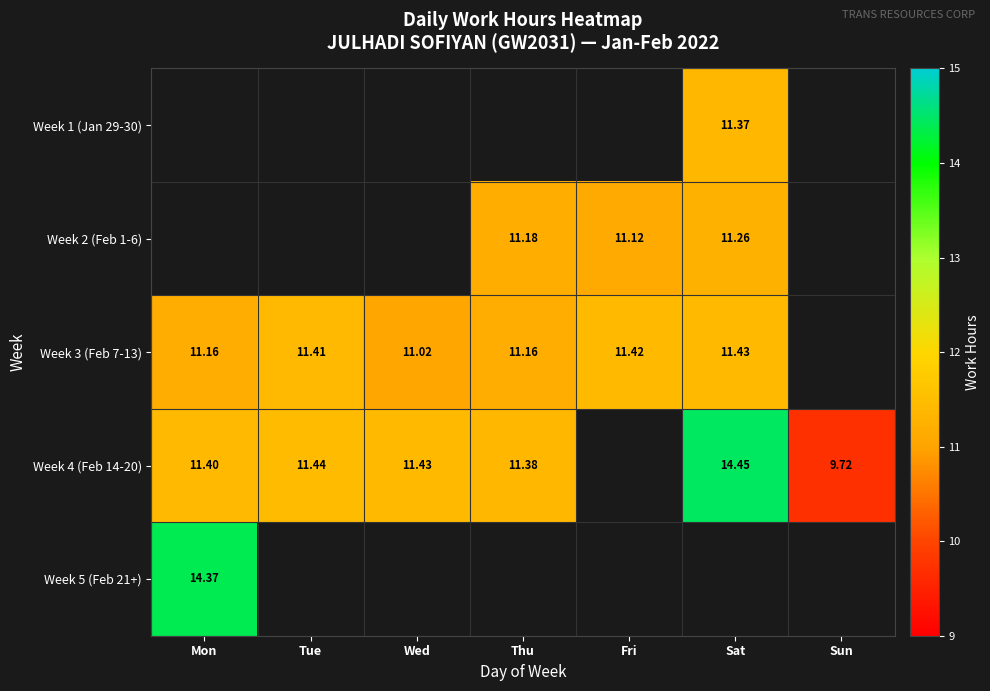

What is the difference between the highest and lowest values at Sat?

3.2